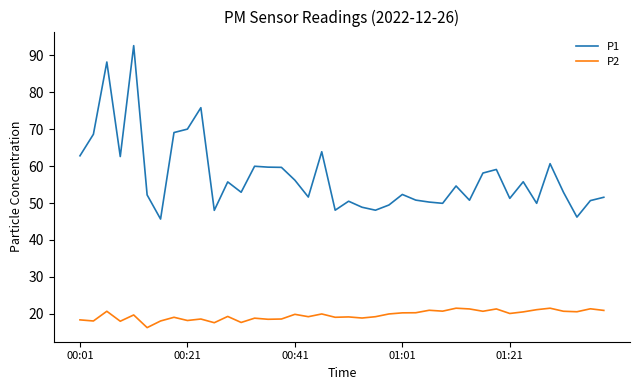

List the series in order of their peak value, lowest first.

P2, P1